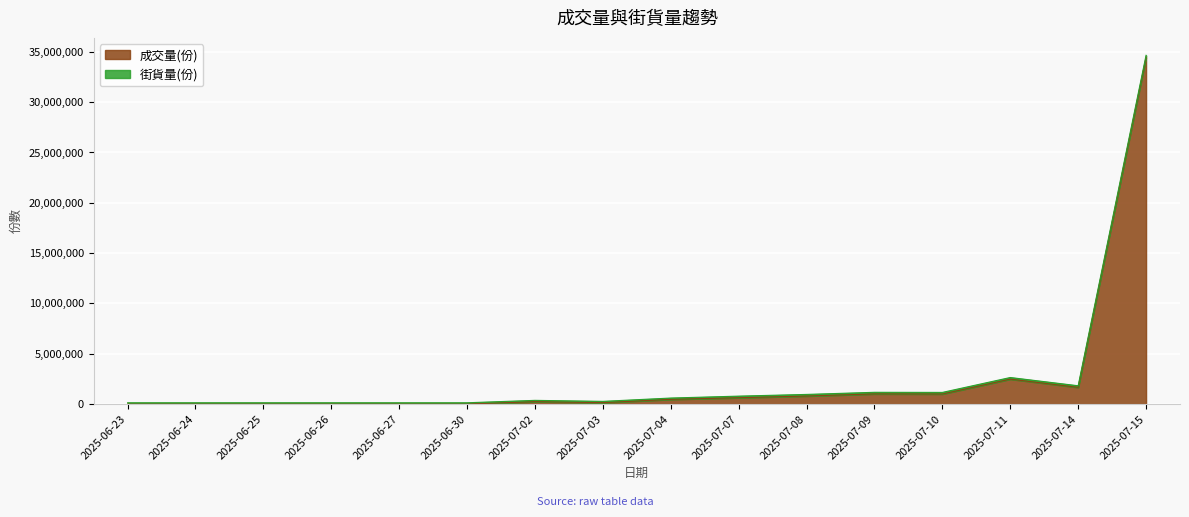

How many categories are shown in the chart?

16